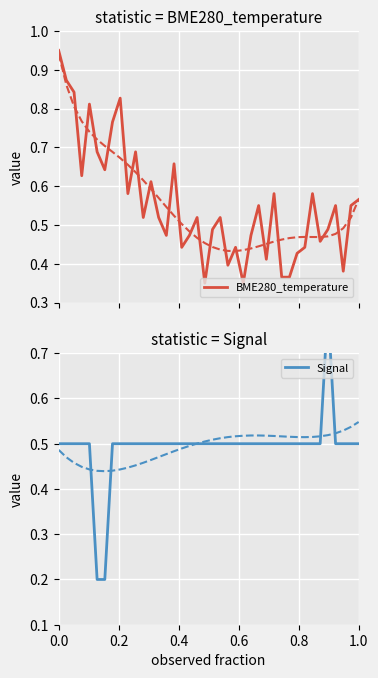

How many lines are shown in the chart?

2